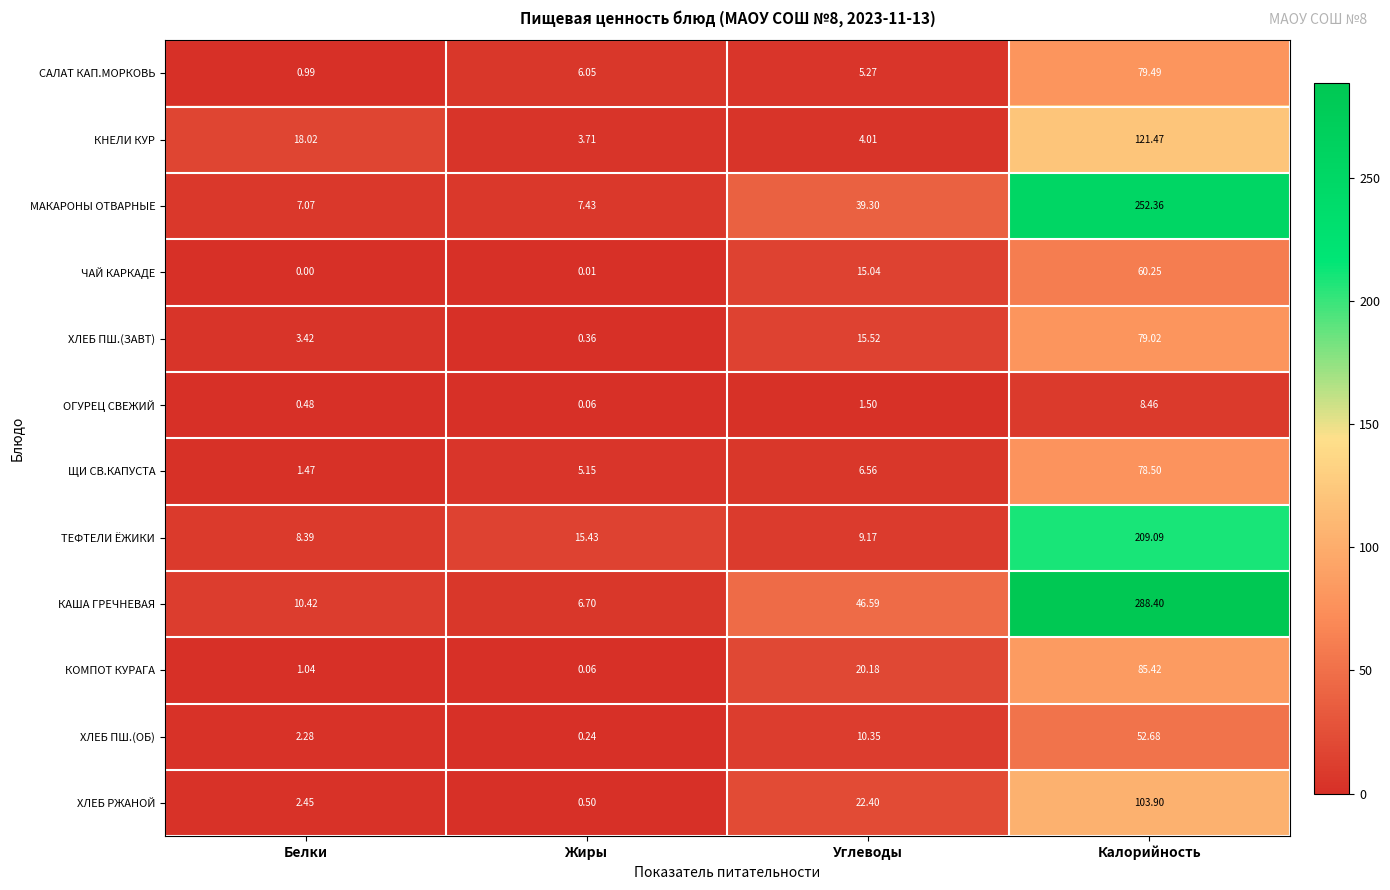

Where is ХЛЕБ РЖАНОЙ nearest to the value 52?

Углеводы